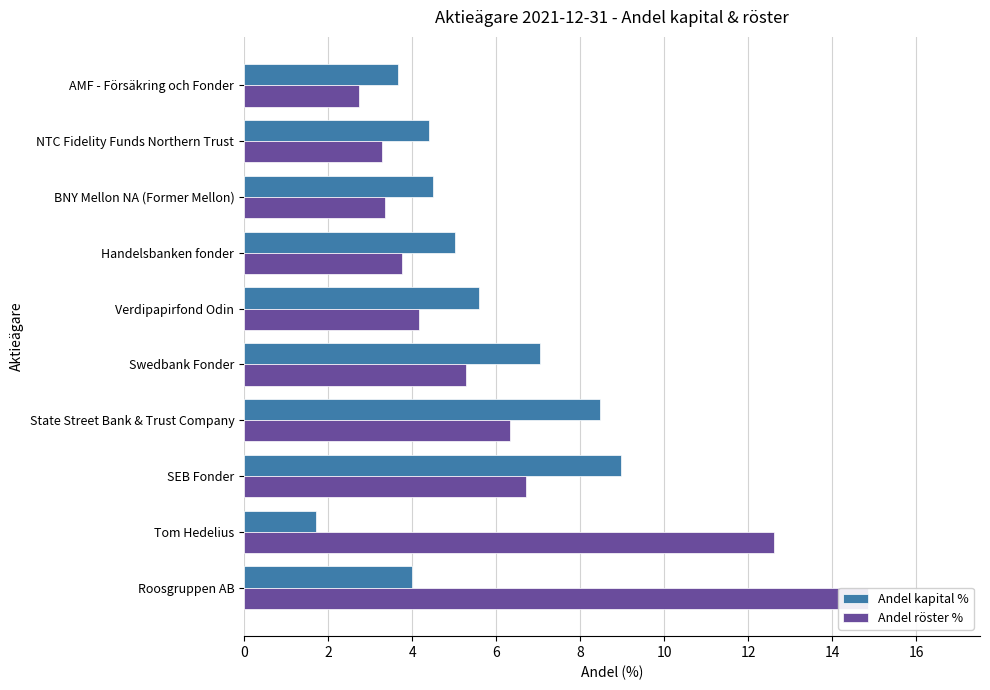

Which series has the widest spread of values?

Andel röster %